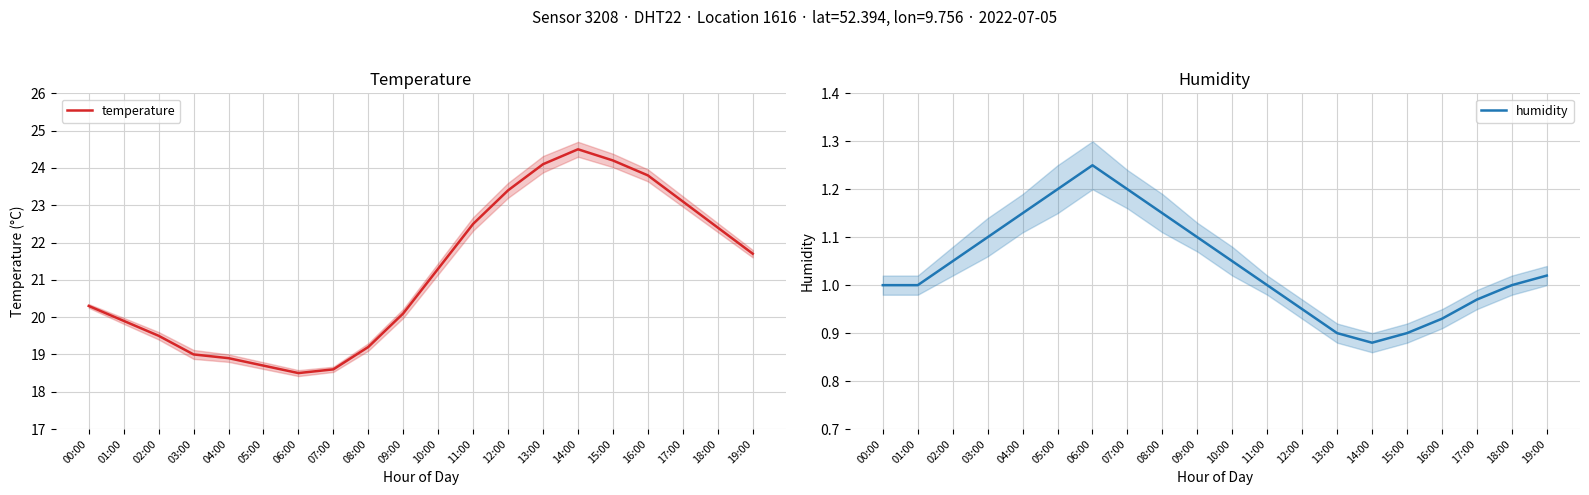

At which category is the sum across all series the highest?

14:00